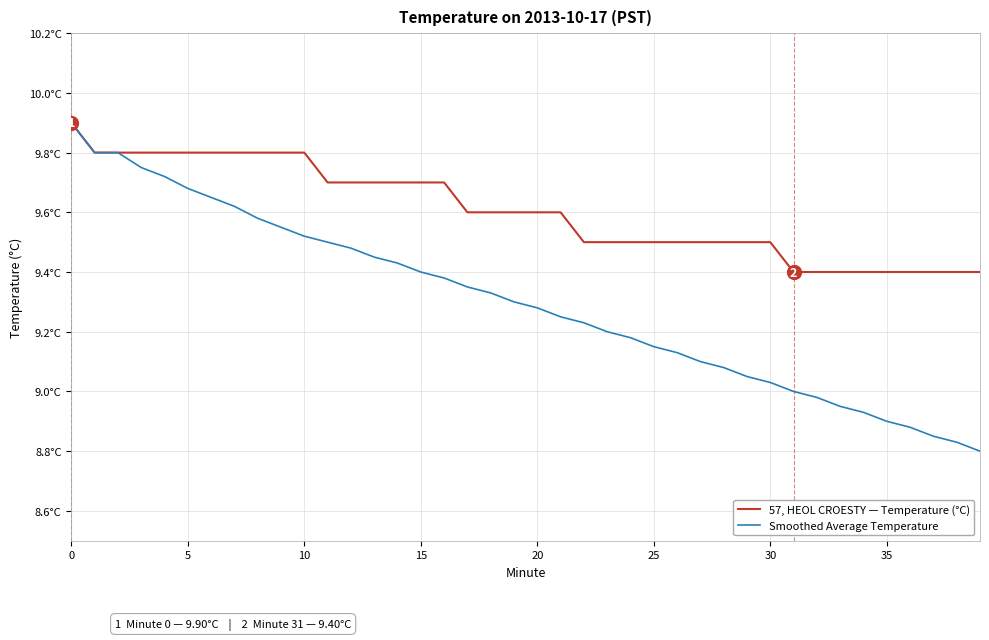

What are all the series names shown in the legend?

57, HEOL CROESTY — Temperature (°C), Smoothed Average Temperature